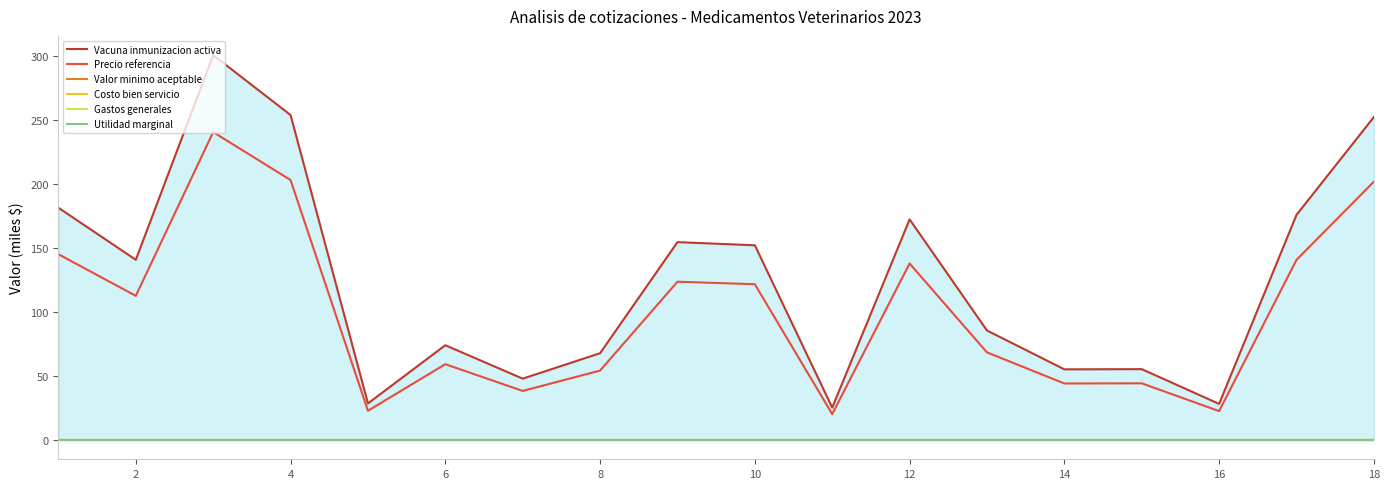

True or false: Precio referencia has a value of 44.2 at 14.

True